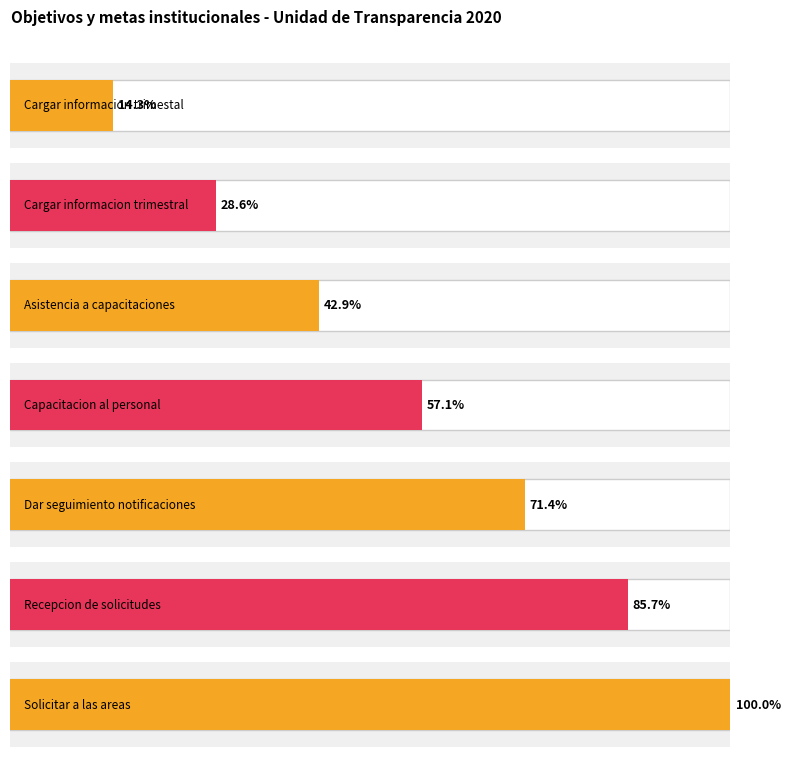

True or false: the data shows 12 at Solicitar a las areas.

False